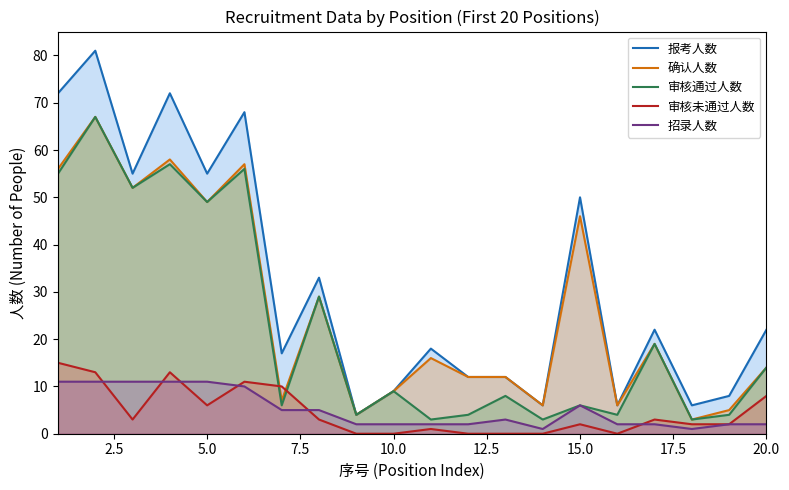

What is the difference between the maximum and second lowest values in the 招录人数 series?

10